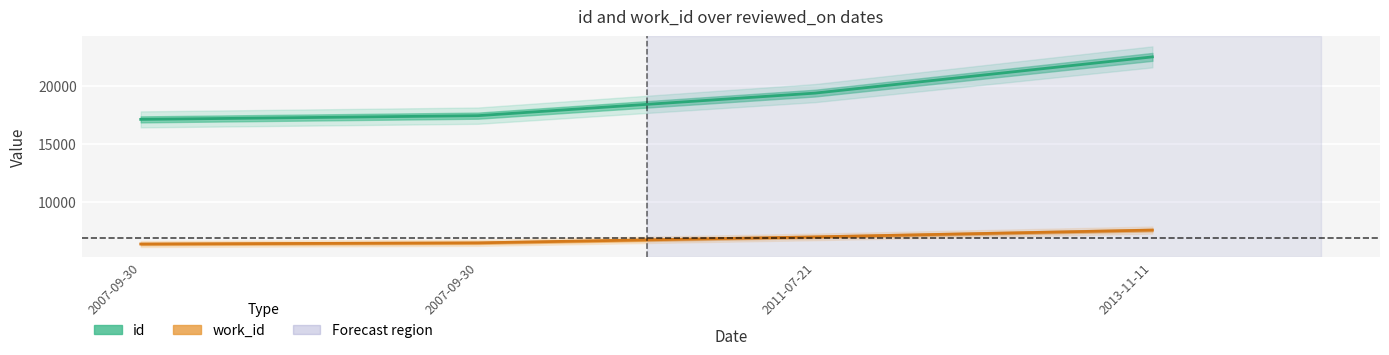

Which category has the lowest value across all series?

2007-09-30